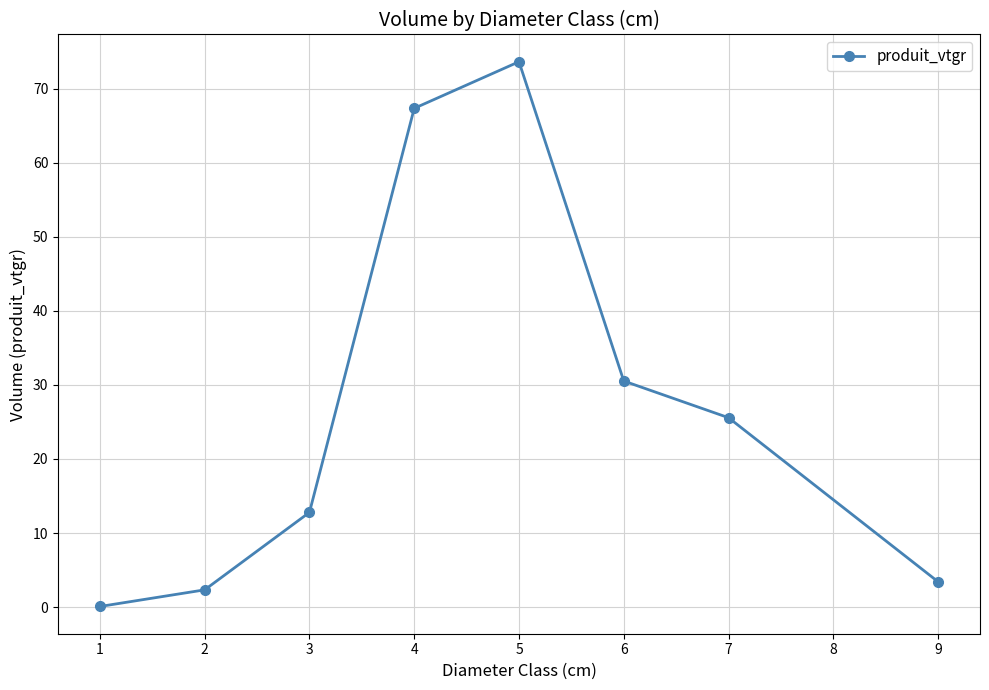

What is the greatest value displayed?

73.6